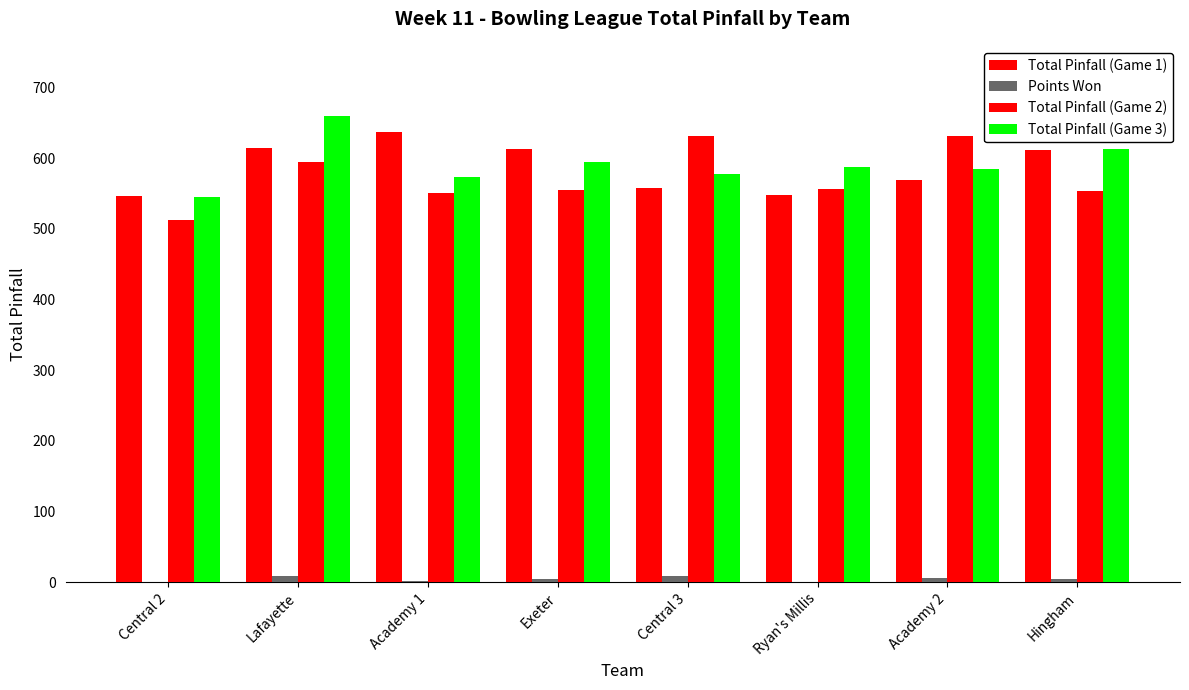

How many groups of bars are there?

8